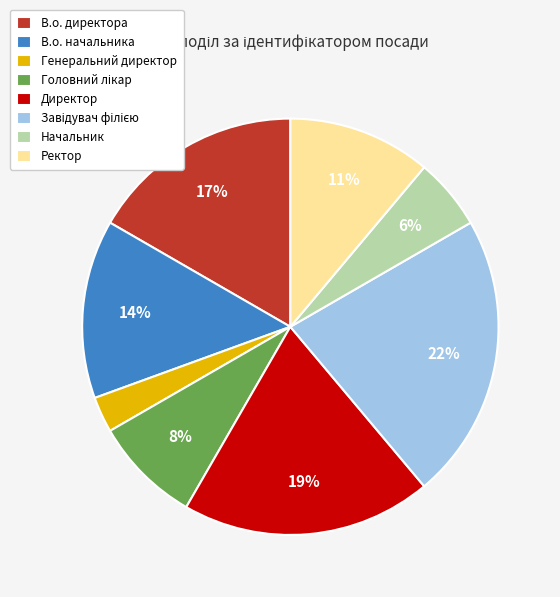

True or false: Генеральний директор accounts for 3% of the total.

True